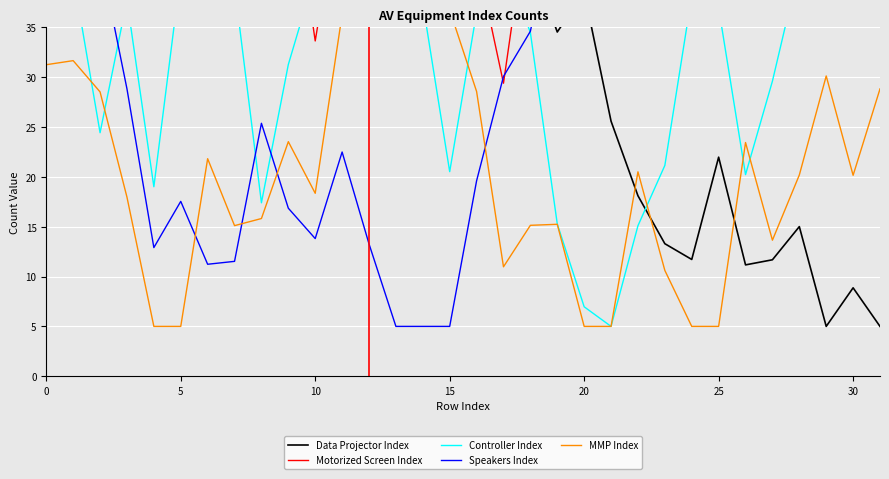

Which series ends up on top after the final intersection of Controller Index and Data Projector Index?

Controller Index